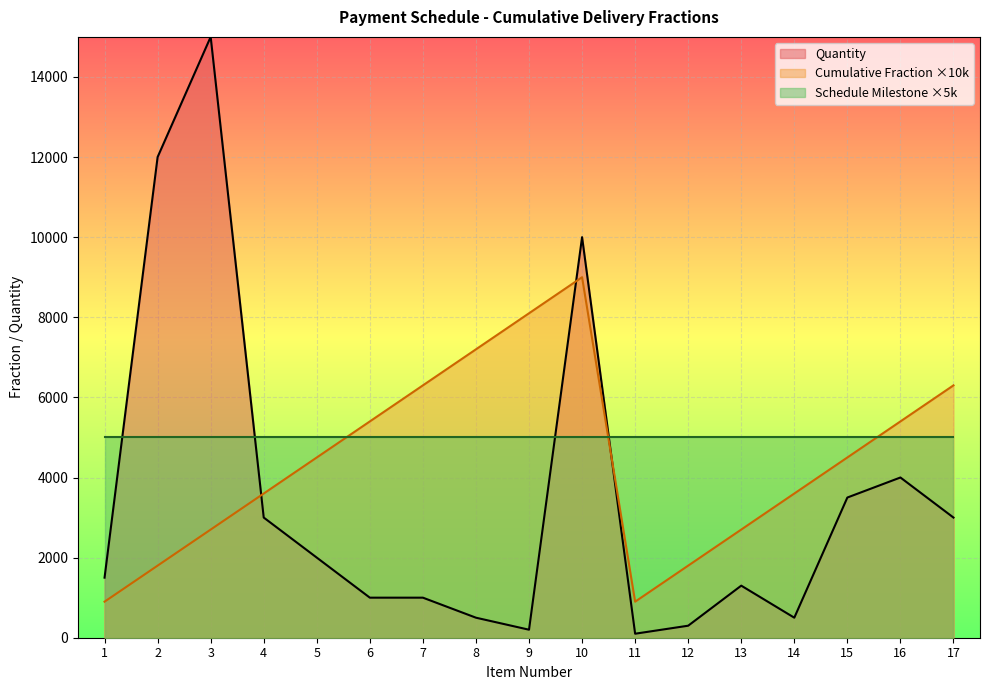

The value of Cumulative Fraction at 3 is 4108.3. True or false?

False